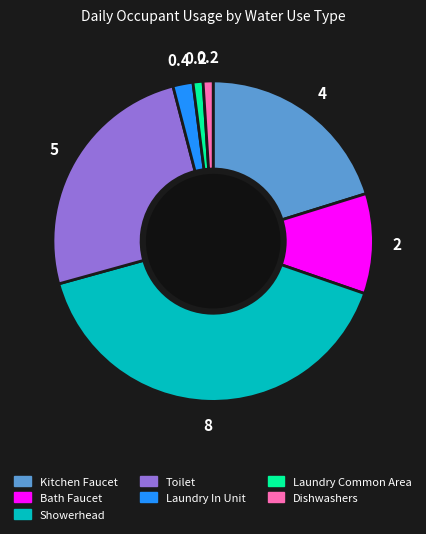

Does Dishwashers account for over 50% of the chart?

No